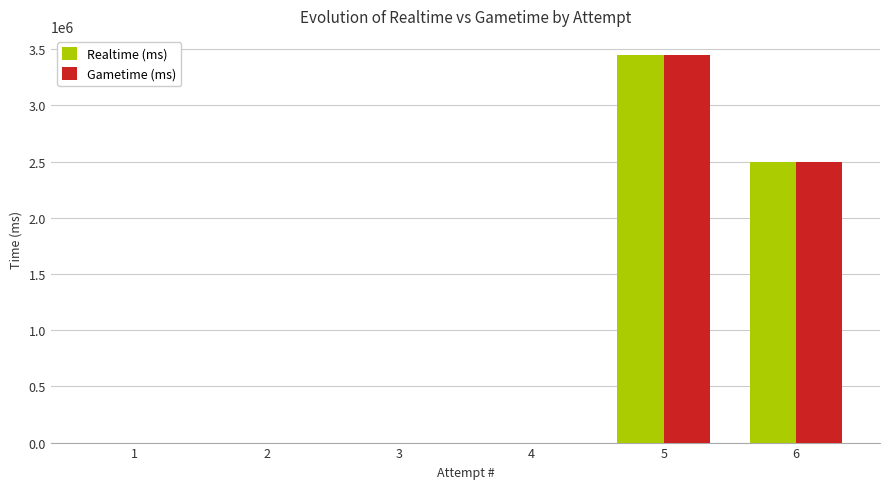

Reading left to right, transcribe all the data shown in this chart.

Realtime (ms): 0	0	0	0	3445873	2492837
Gametime (ms): 0	0	0	0	3445873	2492837